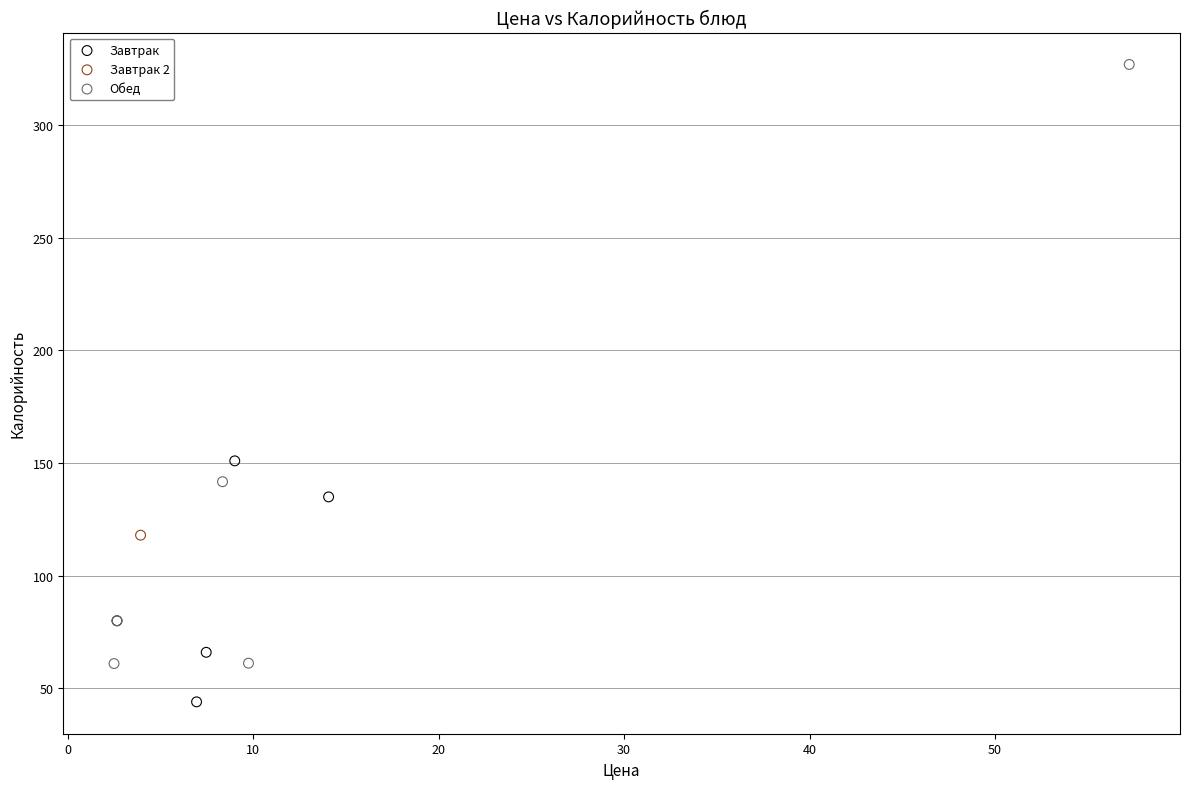

What are all the series names shown in the legend?

Завтрак, Завтрак 2, Обед